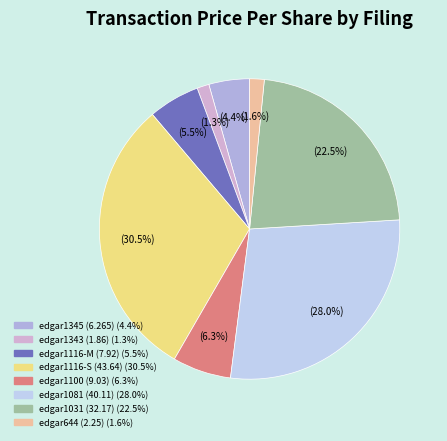

Count the number of slices in the pie.

8